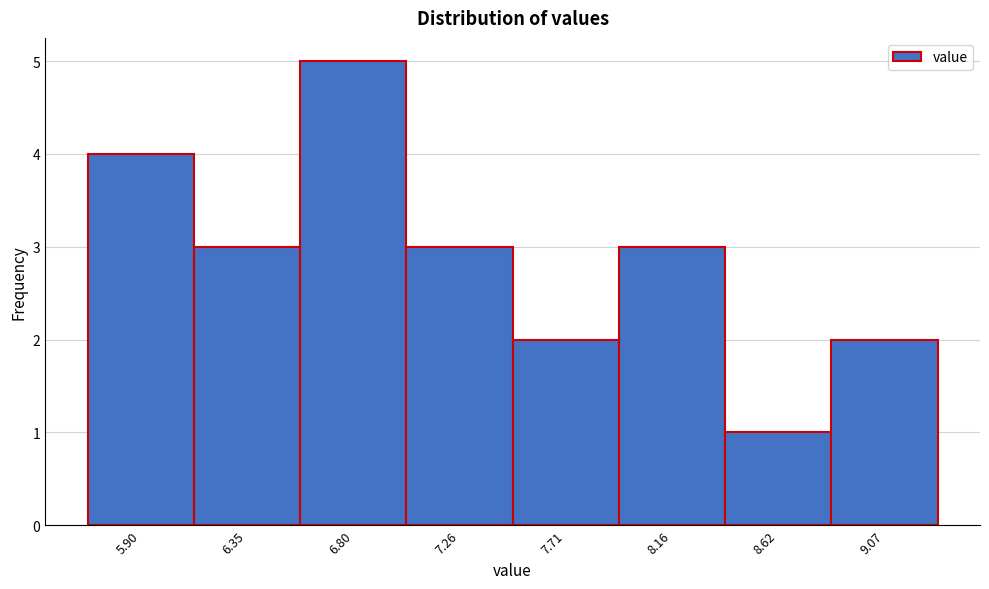

Reading right to left, extract all data points from this chart.

9.07=2	8.62=1	8.16=3	7.71=2	7.26=3	6.80=5	6.35=3	5.90=4